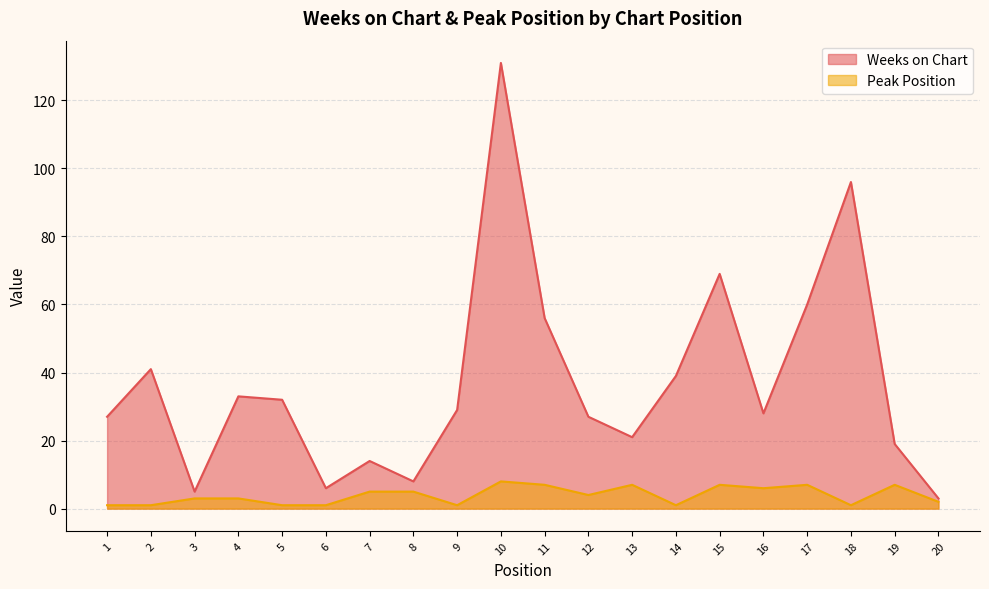

Count the Peak Position values in the range 1 to 7.

19